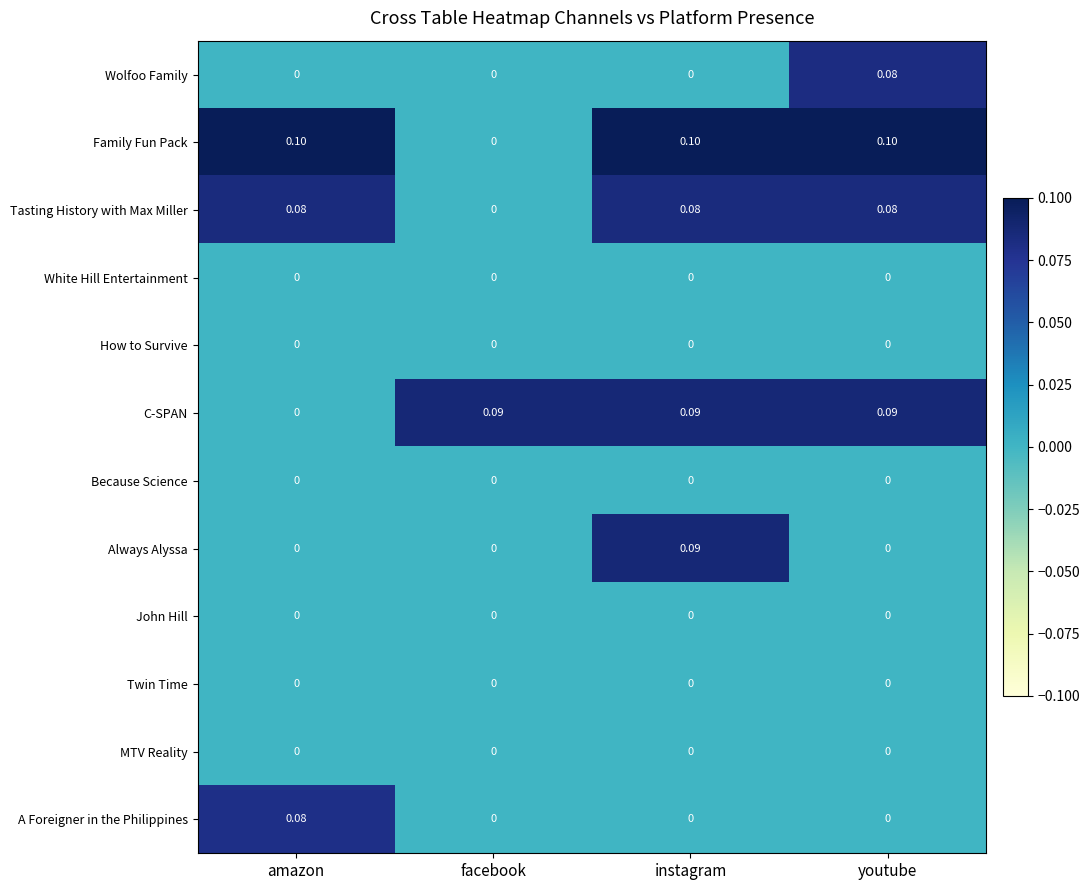

Which series has the largest total across all categories?

Family Fun Pack